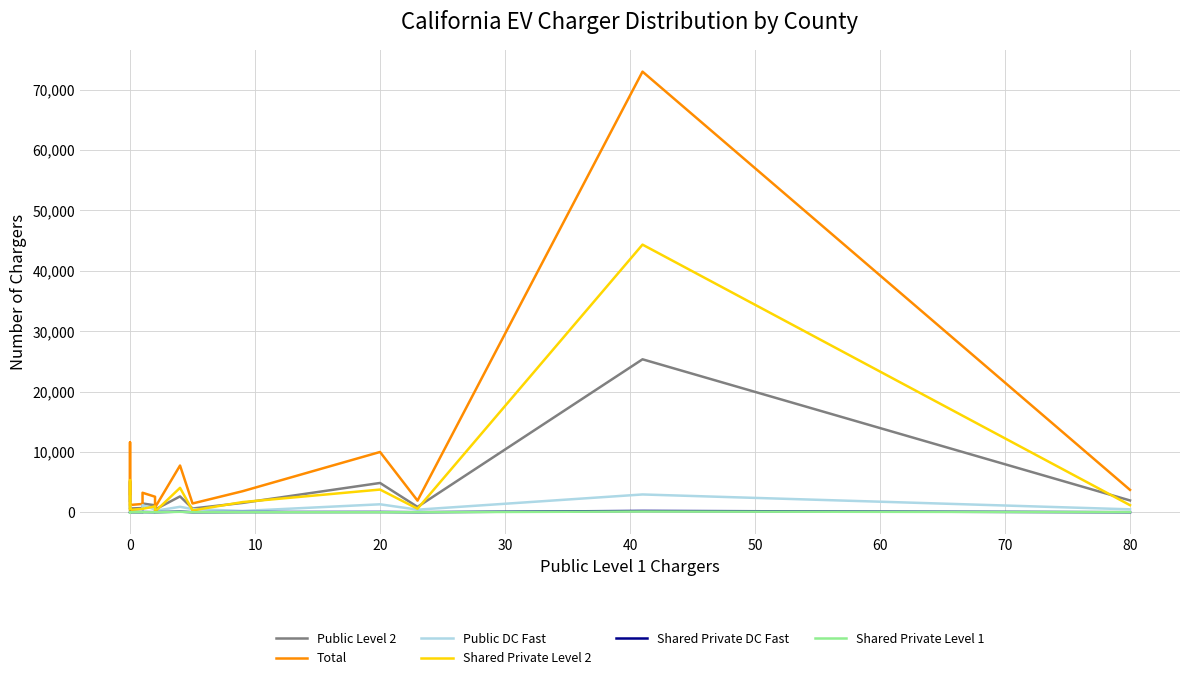

Reading left to right, extract all data points from this chart.

Public Level 2: 1887	5087	558	622	689	1447	1151	444	2622	617	1543	4848	882	25337	1953
Total: 3018	11595	1164	1202	1372	3227	2570	787	7738	1450	3480	9982	1922	72994	3704
Public DC Fast: 721	1124	220	196	122	1169	447	236	898	523	208	1315	426	2944	481
Shared Private Level 2: 392	5324	381	376	558	567	960	100	4040	302	1682	3756	583	44336	1170
Shared Private DC Fast: 17	43	5	7	2	34	8	5	102	2	32	43	8	215	2
Shared Private Level 1: 1	17	0	1	0	9	2	0	72	1	6	0	0	121	18